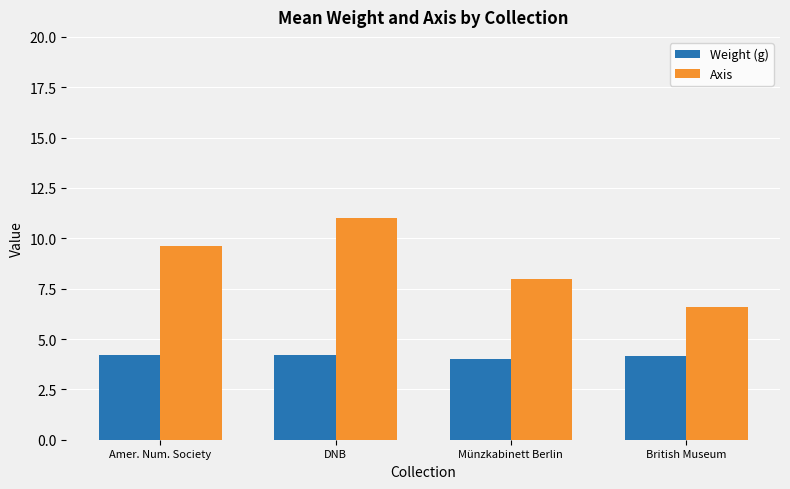

What is the label of the 1st bar from the right?

British Museum